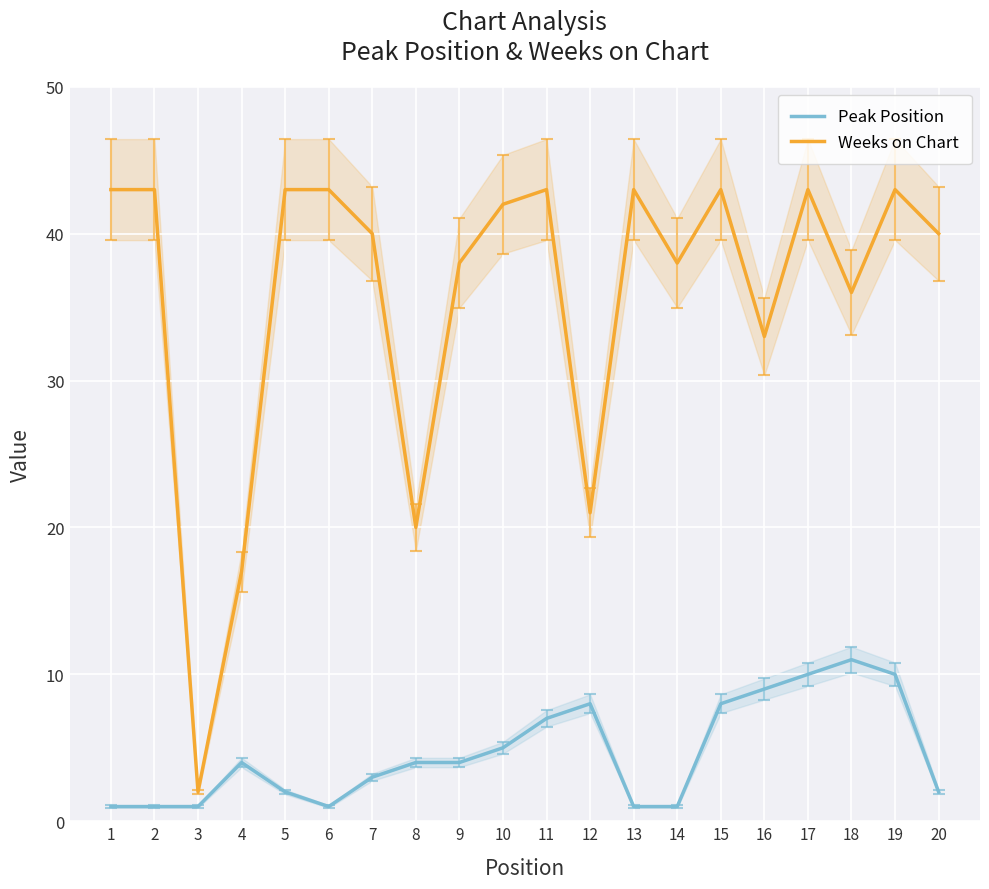

True or false: Peak Position and Weeks on Chart intersect in this chart.

False